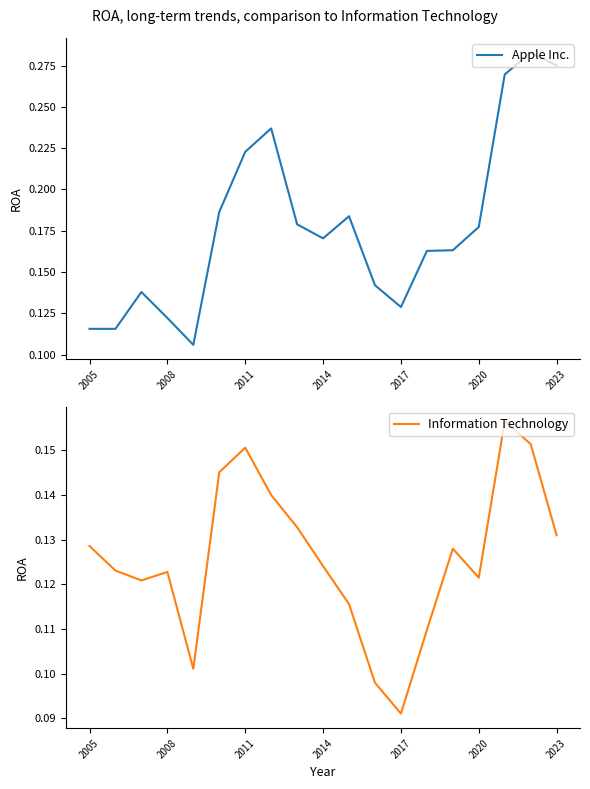

Is it true that Apple Inc. equals 0.2 at 2005?

False